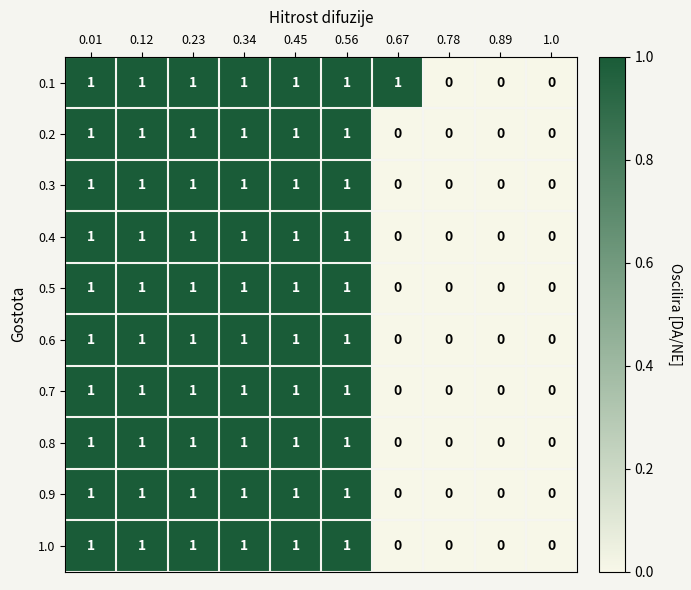

The 0.7 series shows 1 at 0.56. True or false?

True